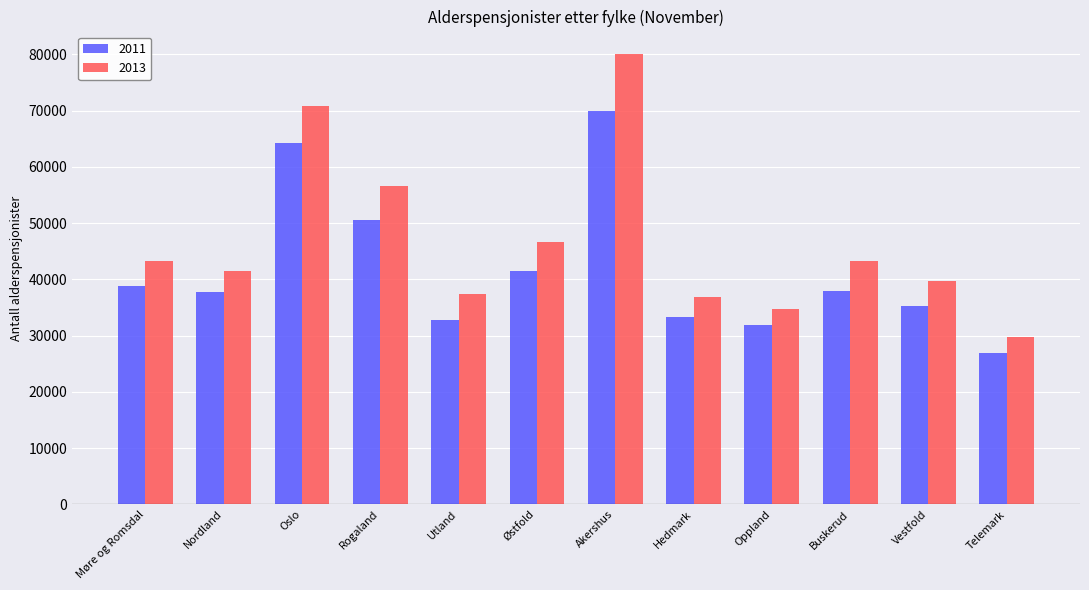

Is the value of 2013 at Akershus greater than the value of 2011 at Utland?

Yes